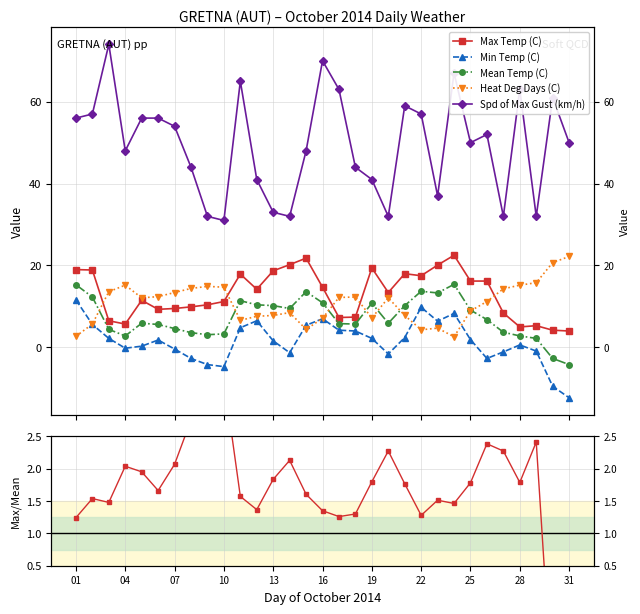

What is the average value of the Heat Deg Days (C) series?

10.7